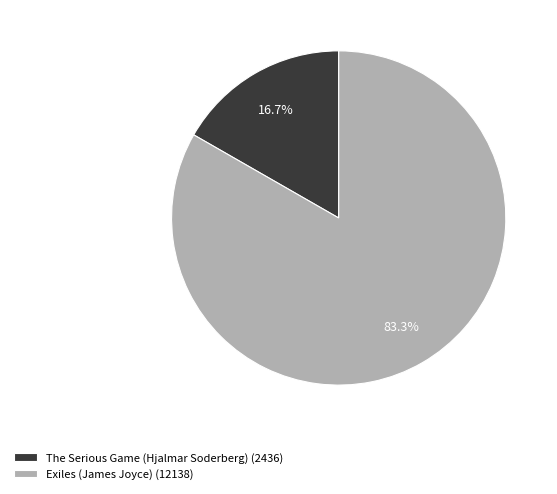

Approximately how many times larger is the value at Exiles (James Joyce) compared to The Serious Game (Hjalmar Soderberg)?

5.0